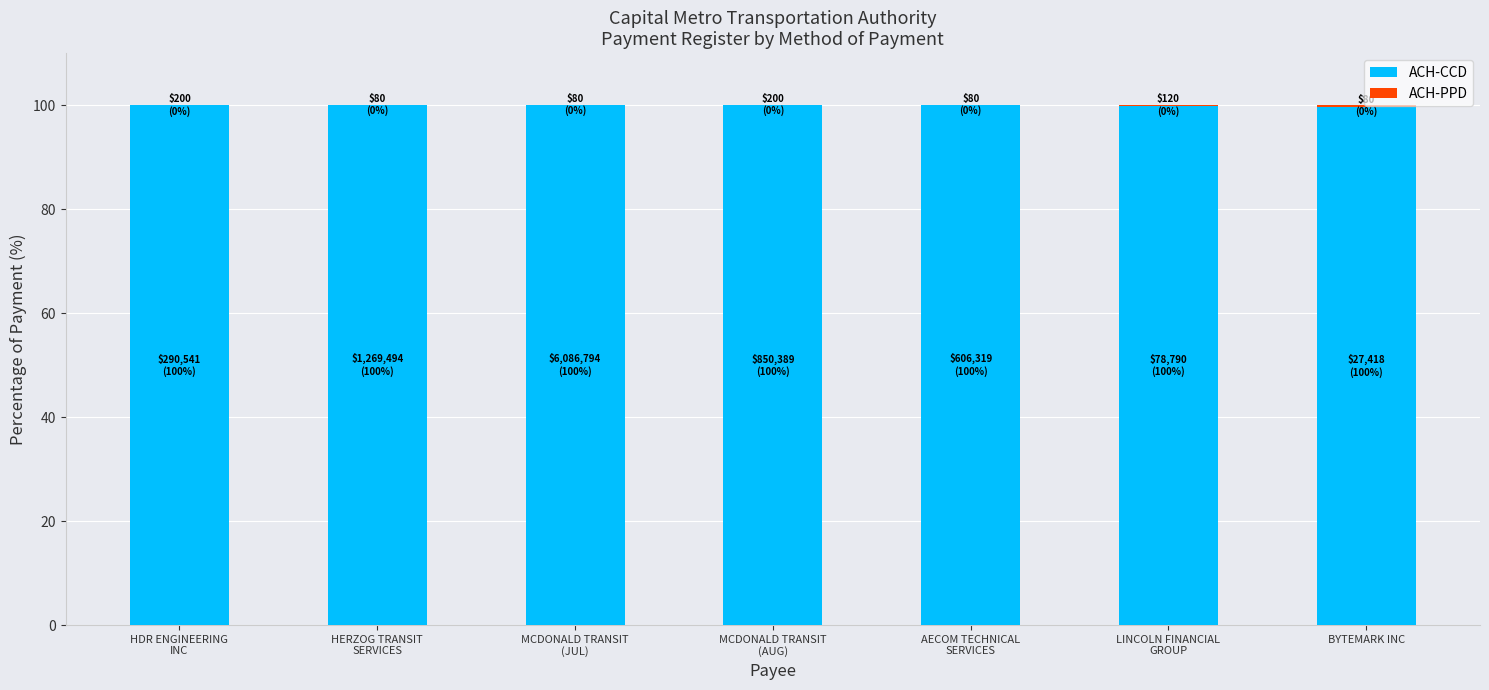

Which has a higher value, BYTEMARK INC or AECOM TECHNICAL
SERVICES?

AECOM TECHNICAL
SERVICES